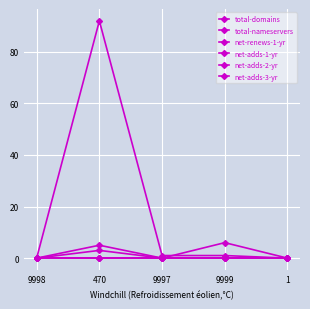

True or false: net-adds-1-yr has a value of 0 at 1.

True